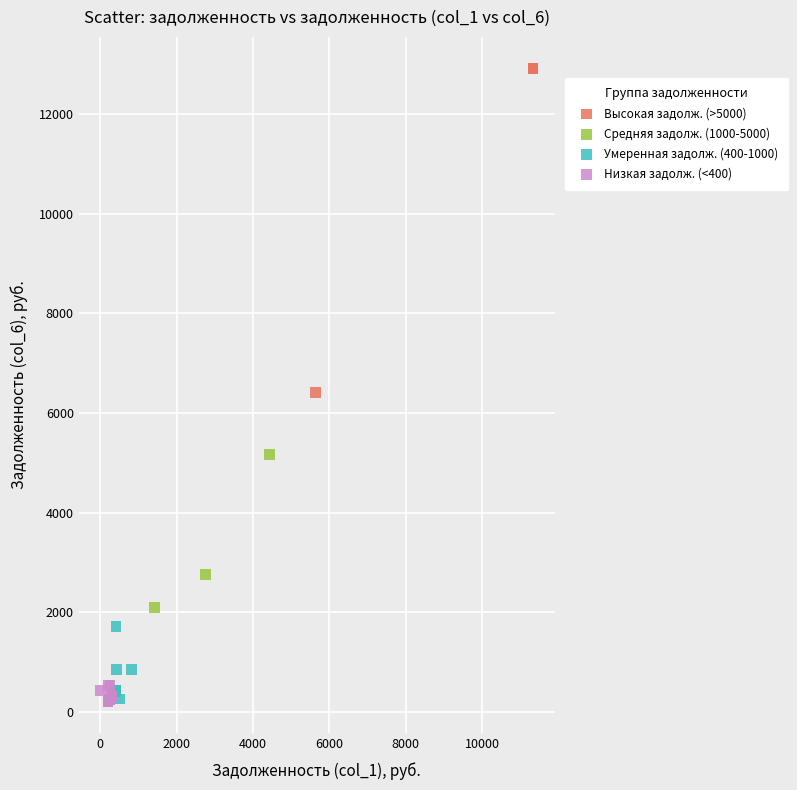

What are all the series names shown in the legend?

Высокая задолж. (>5000), Средняя задолж. (1000-5000), Умеренная задолж. (400-1000), Низкая задолж. (<400)